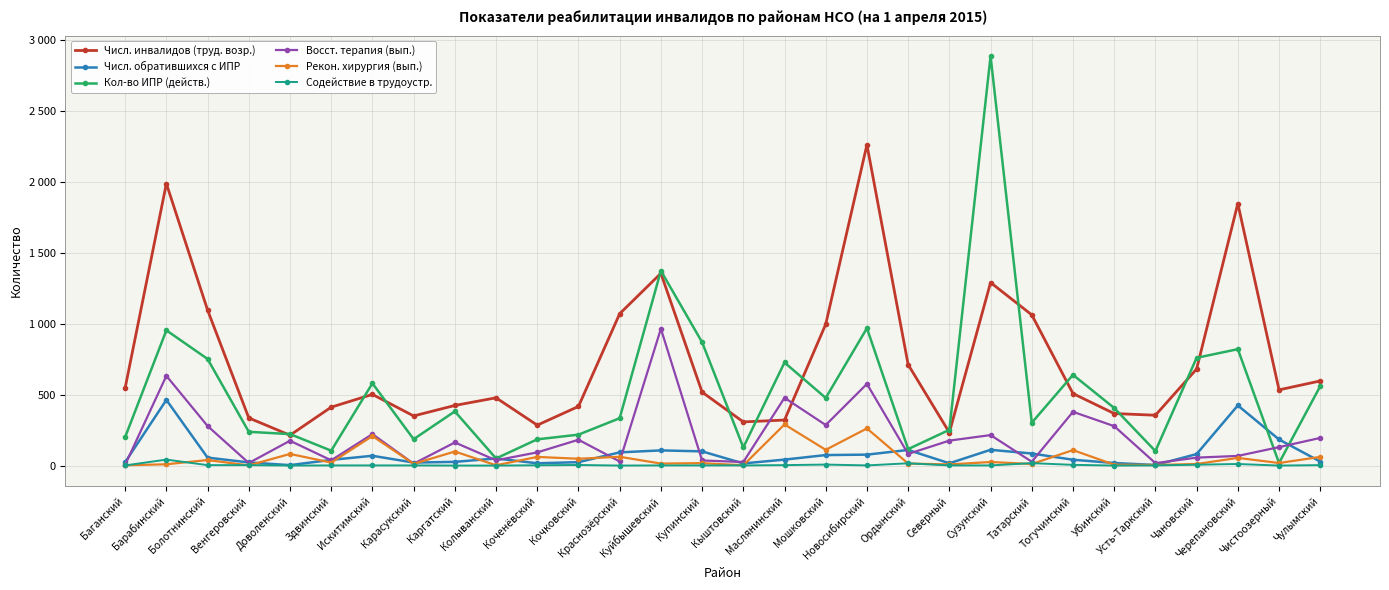

In Восст. терапия (вып.), how many points are lower than both neighbors (excluding endpoints)?

10